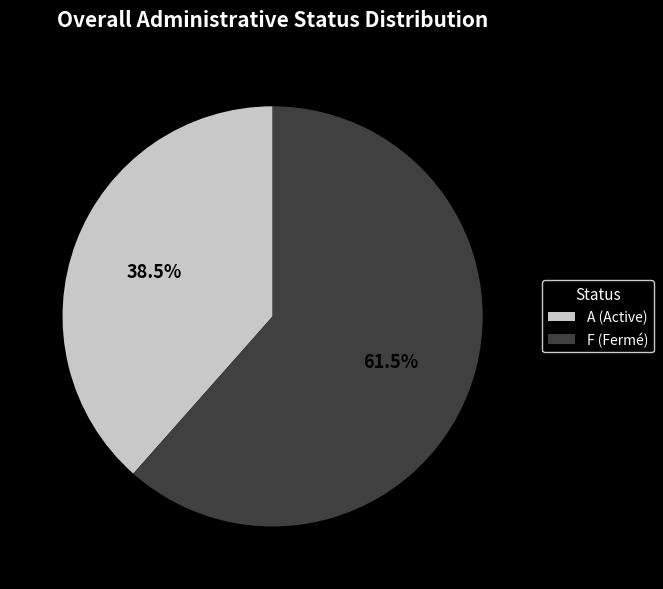

To the nearest percent, what is the difference between the largest and smallest slice percentages?

23%